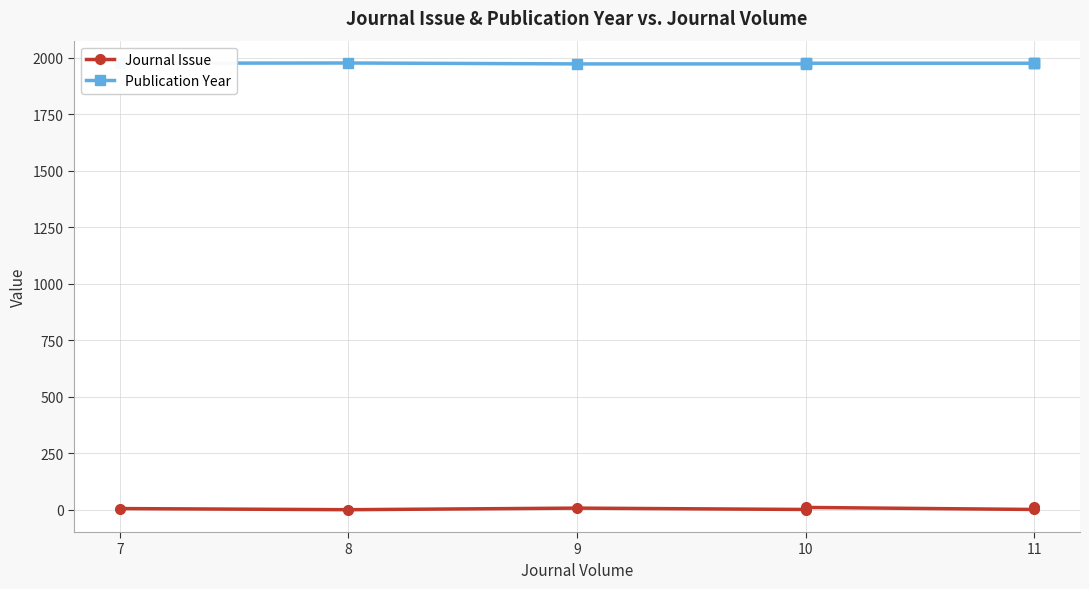

True or false: Publication Year and Journal Issue cross at least once.

False